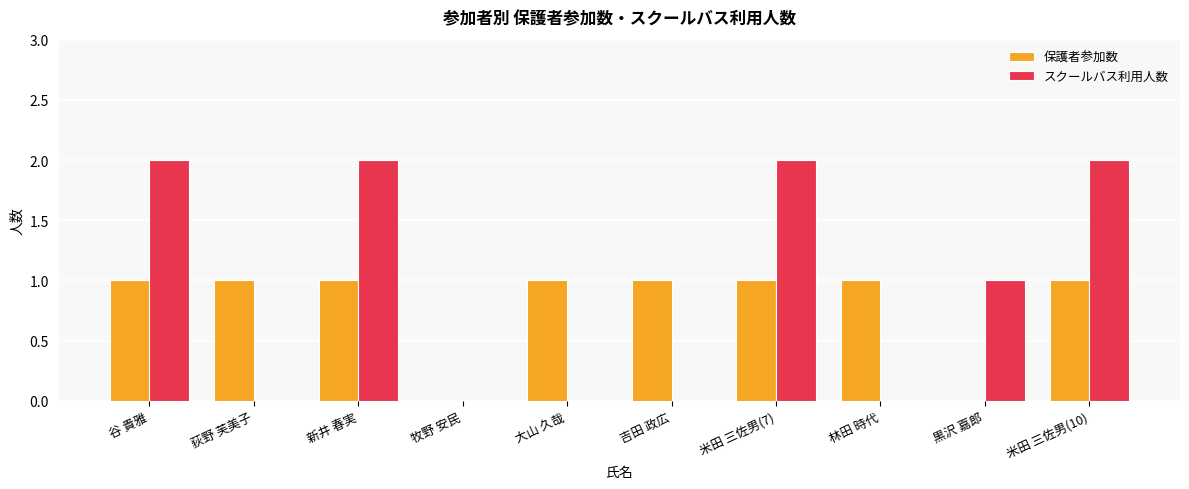

Which series changed the most between 谷 貴雅 and 牧野 安民?

スクールバス利用人数